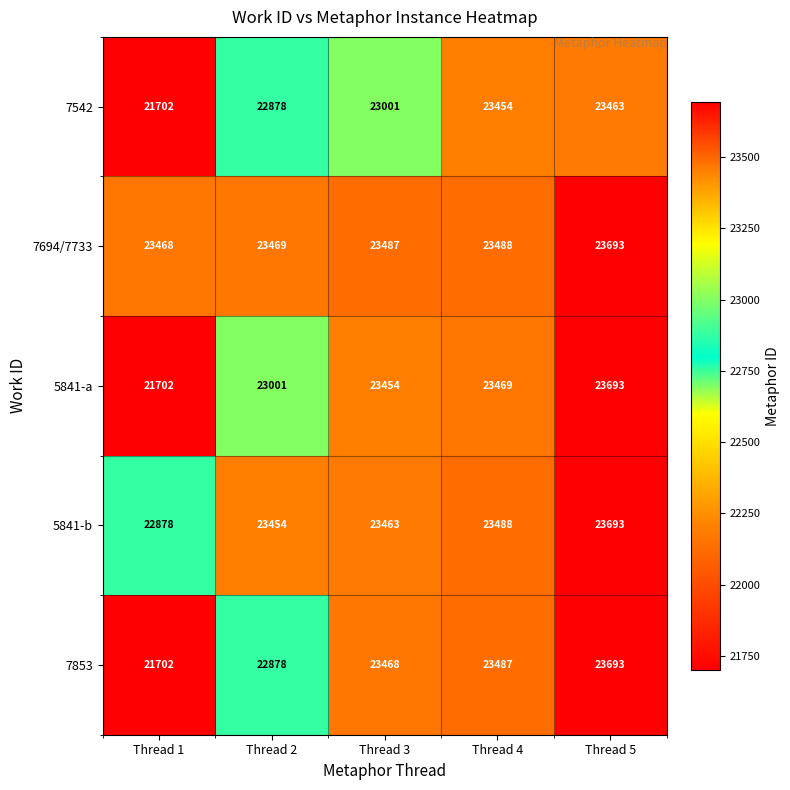

At how many categories does at least one series exceed 22666?

5